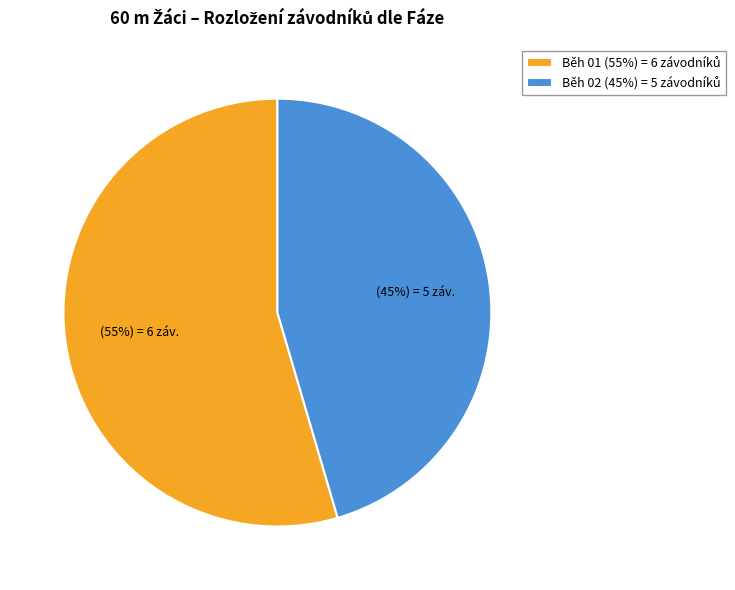

Is there a majority slice in this chart?

Yes